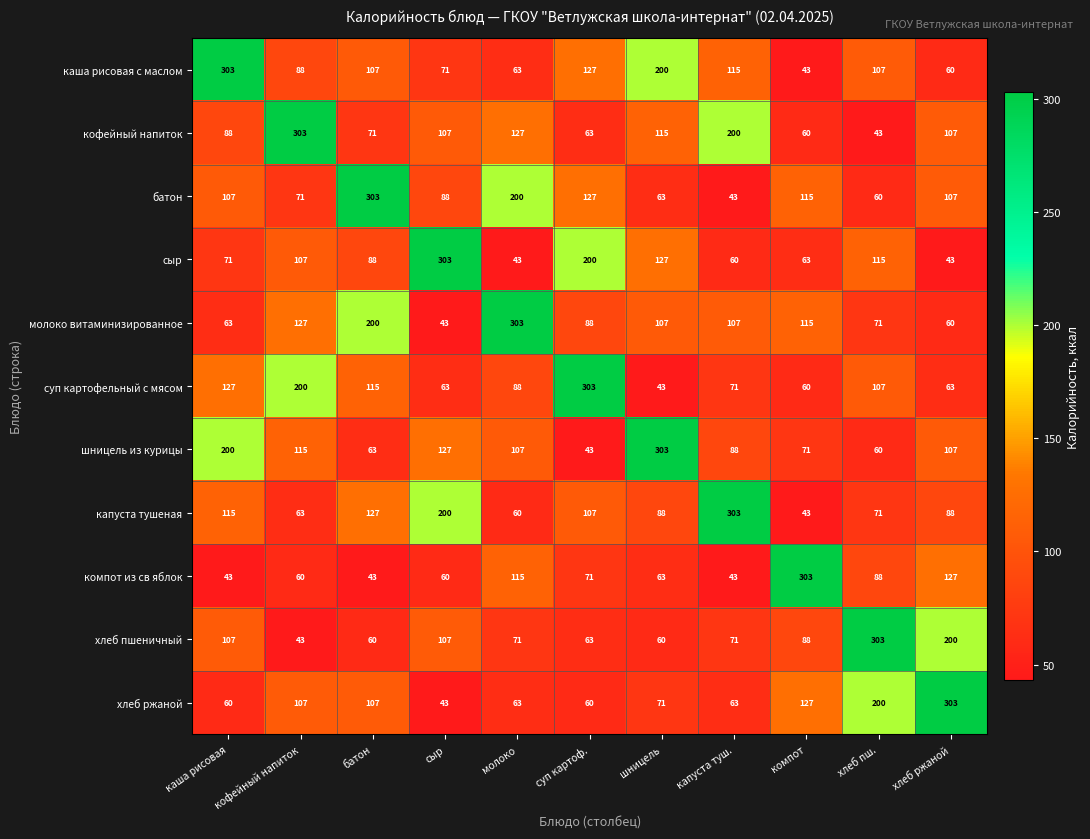

Where does the компот из св яблок series first go above 63?

молоко